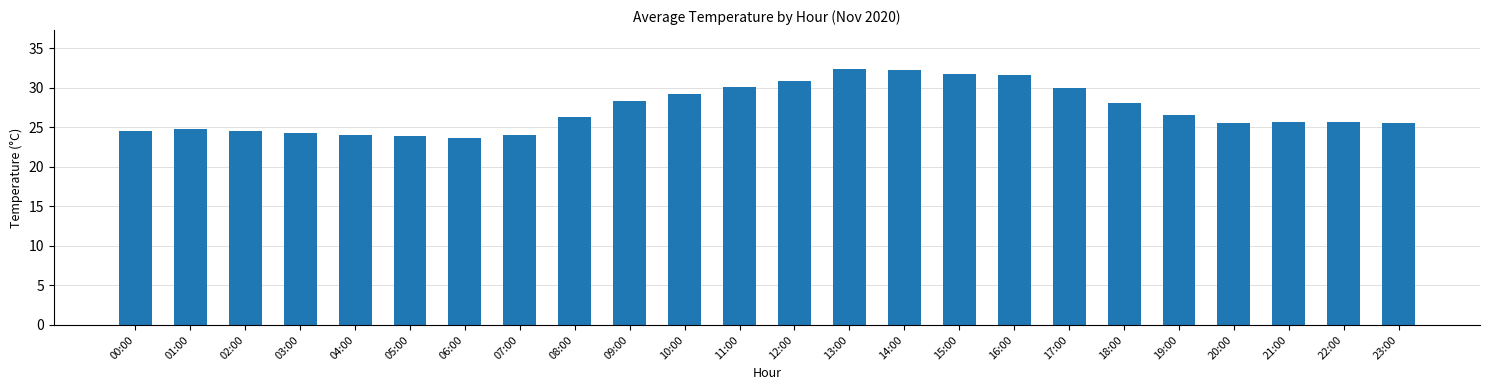

What is the maximum value shown in the chart?

32.5